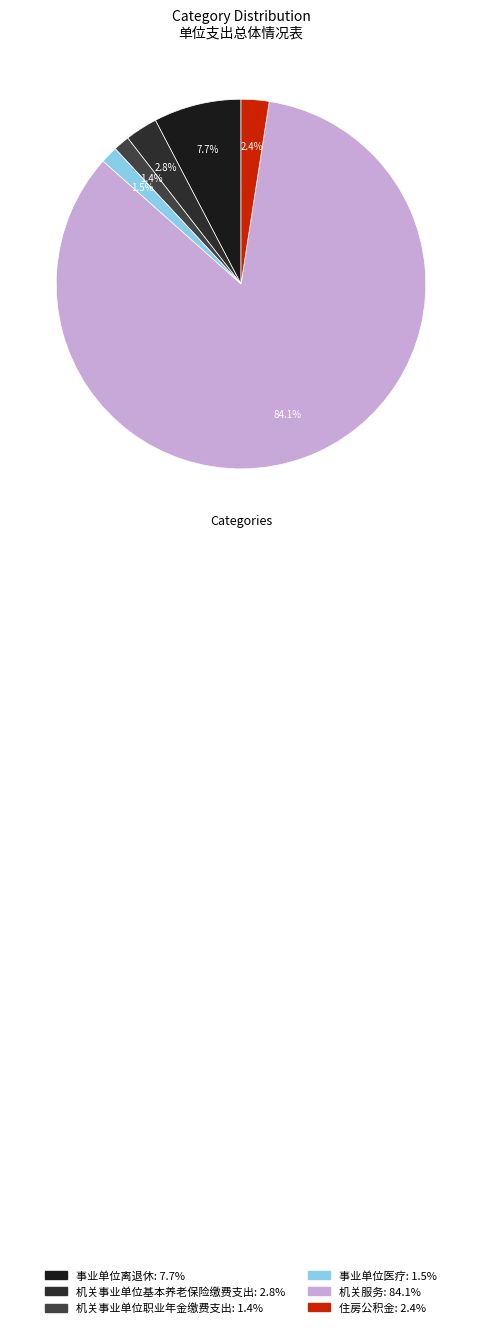

What is the change in value from 事业单位离退休 to 机关服务?

+1091.6